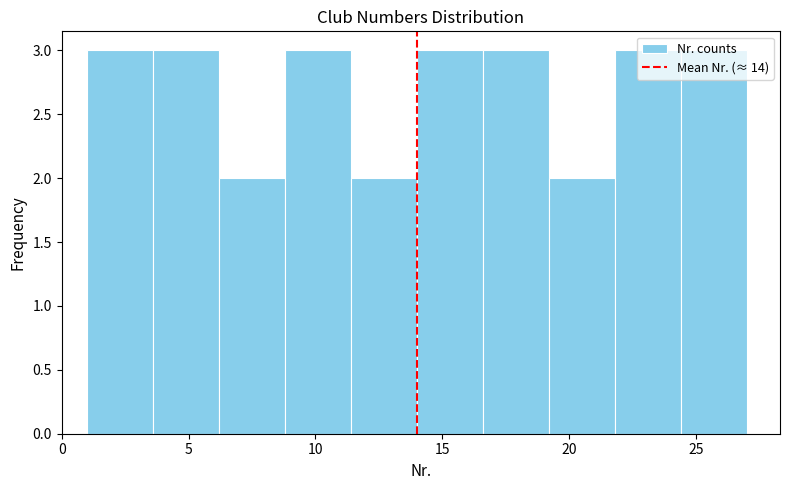

Reading left to right, list every bar in this chart as the range it spans on the x-axis followed by its height. Neither the bar edges nor the heights are printed on the chart, so give them approximately, as read against the axes.

1.0 to 3.6: 3
3.6 to 6.2: 3
6.2 to 8.8: 2
8.8 to 11.4: 3
11.4 to 14.0: 2
14.0 to 16.6: 3
16.6 to 19.2: 3
19.2 to 21.8: 2
21.8 to 24.4: 3
24.4 to 27.0: 3